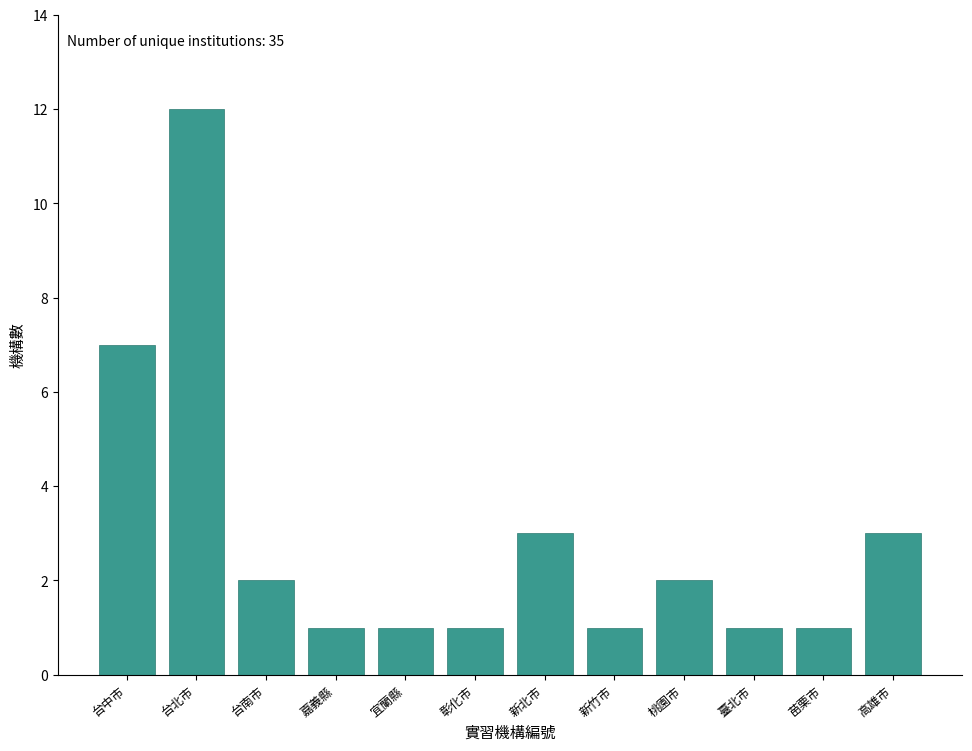

Reading left to right, extract all data points from this chart.

台中市=7	台北市=12	台南市=2	嘉義縣=1	宜蘭縣=1	彰化市=1	新北市=3	新竹市=1	桃園市=2	臺北市=1	苗栗市=1	高雄市=3